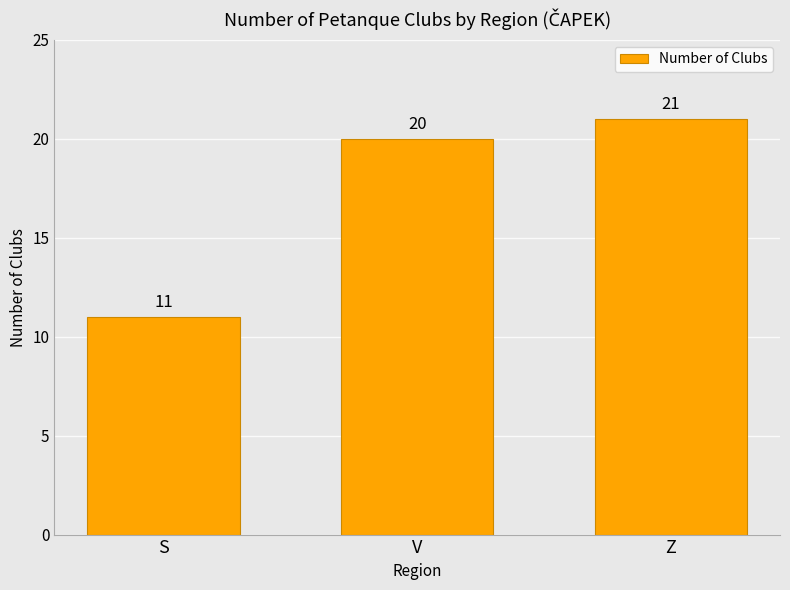

What is the sum of the values at V and S?

31